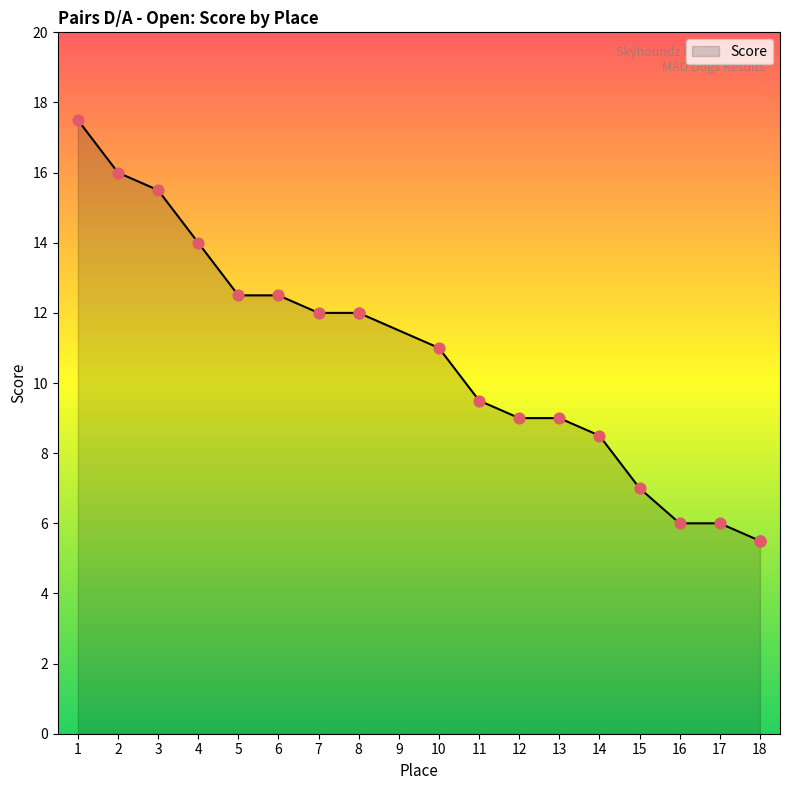

What is the ratio of the value at 2 to the value at 5?

1.3